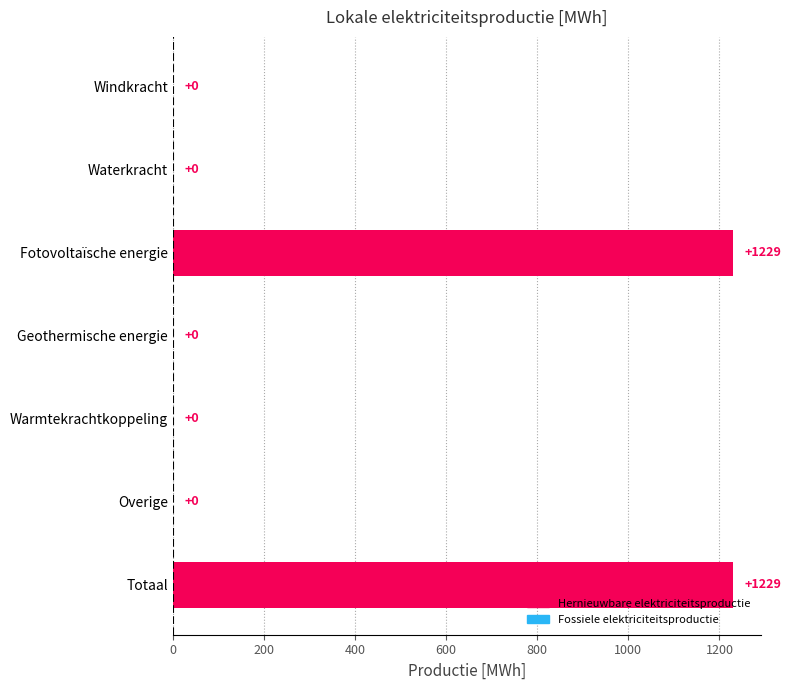

True or false: the data shows 270.3 at Fotovoltaïsche energie.

False